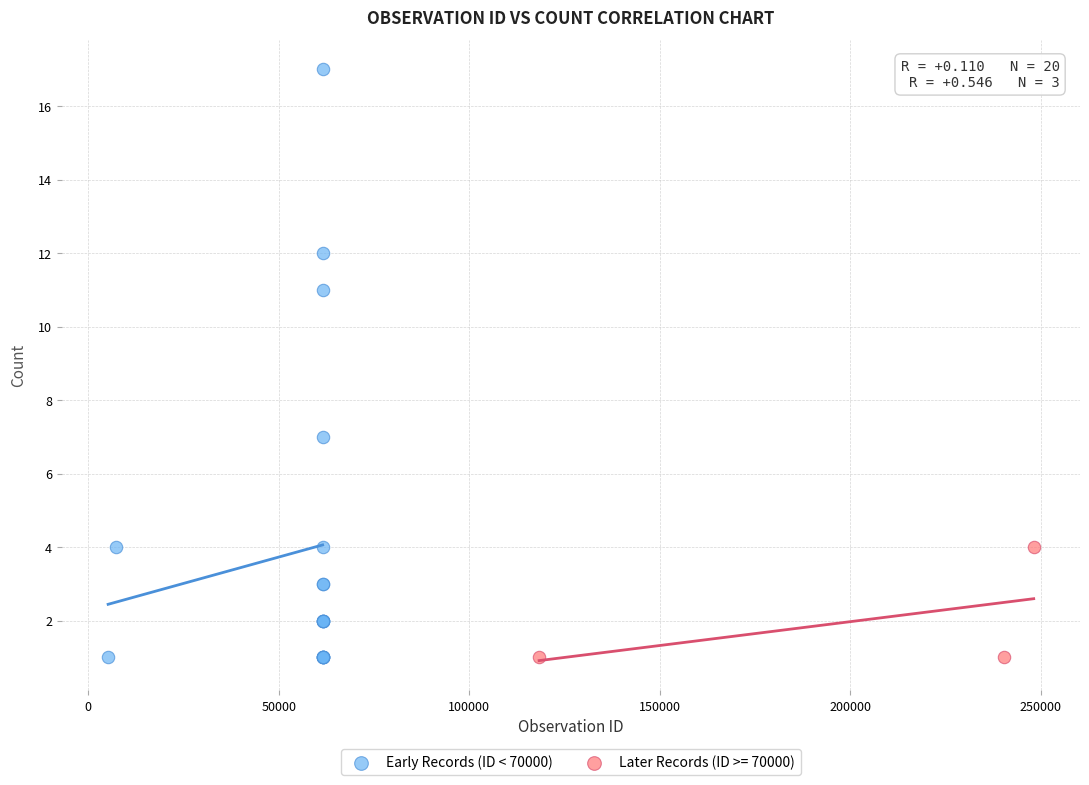

Which series contains the highest Y value?

Early Records (ID < 70000)